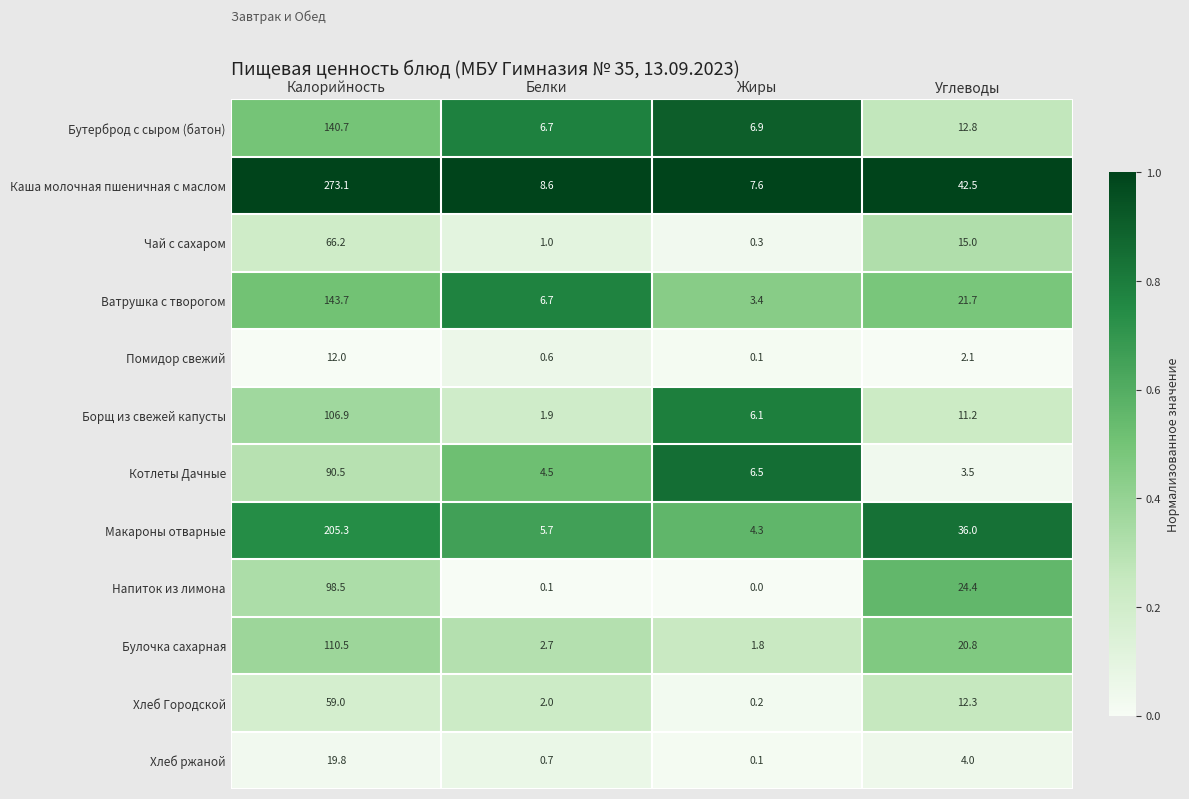

Which label corresponds to the largest value in the chart?

Калорийность